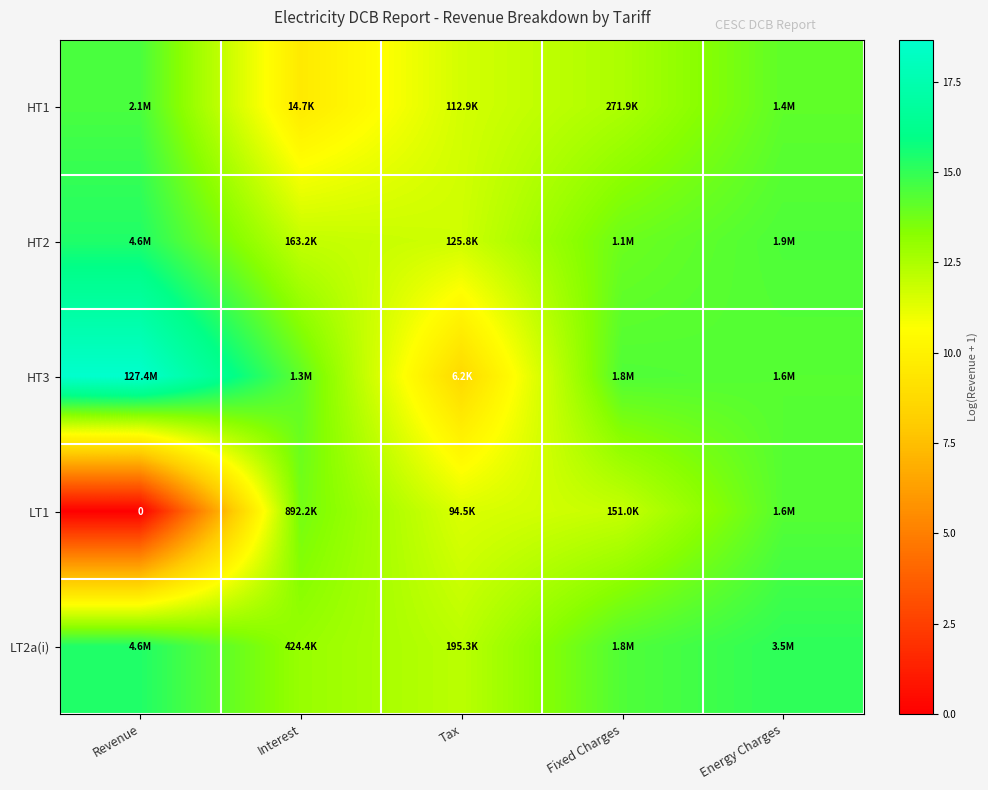

The HT3 series shows 8.8 at Revenue. True or false?

False